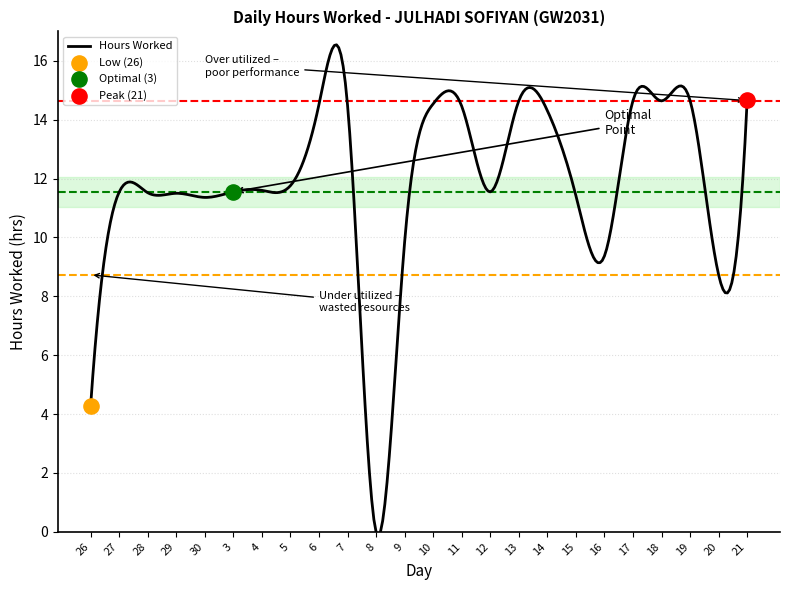

What is the maximum value shown in the chart?

16.5